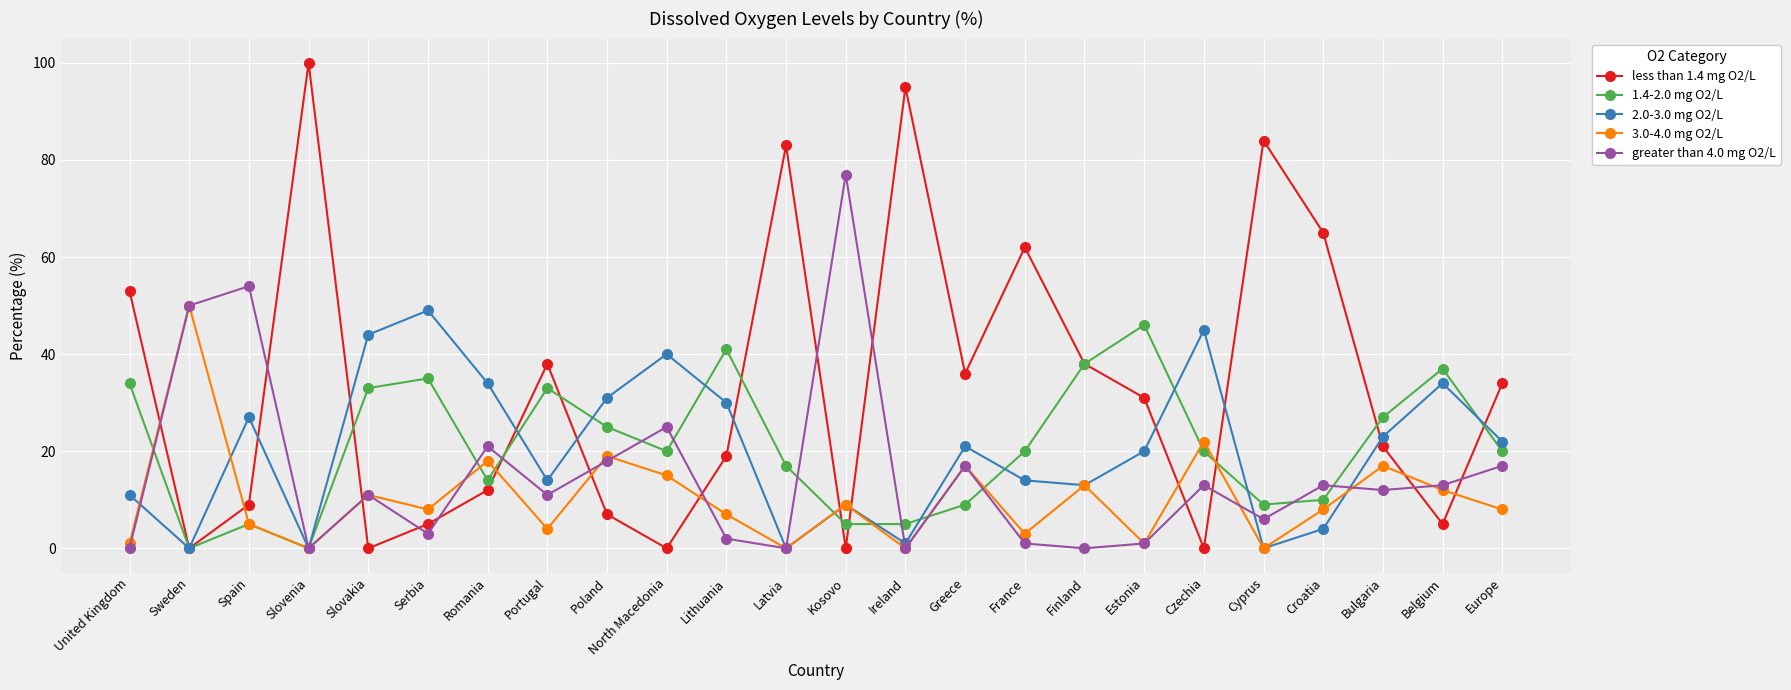

What is the value of the 2.0-3.0 mg O2/L point at the 17th from the left?

13